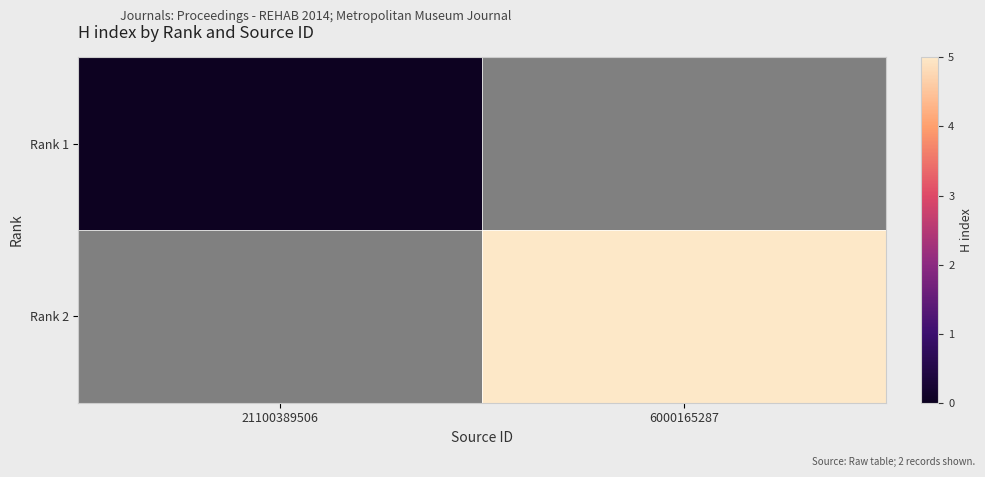

At which category does the chart reach its minimum across all series?

21100389506